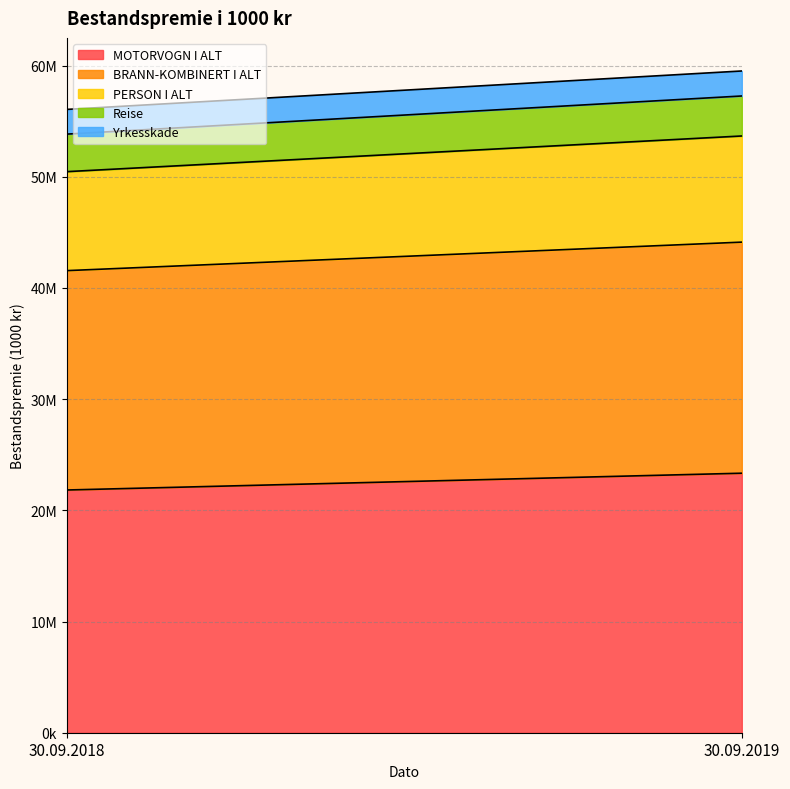

What is the sum of the MOTORVOGN I ALT values at 30.09.2018 and 30.09.2019?

45164648